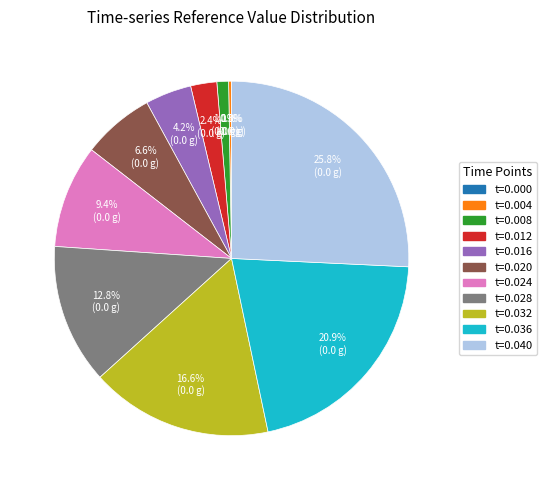

Which category has the biggest portion of the pie?

t=0.040